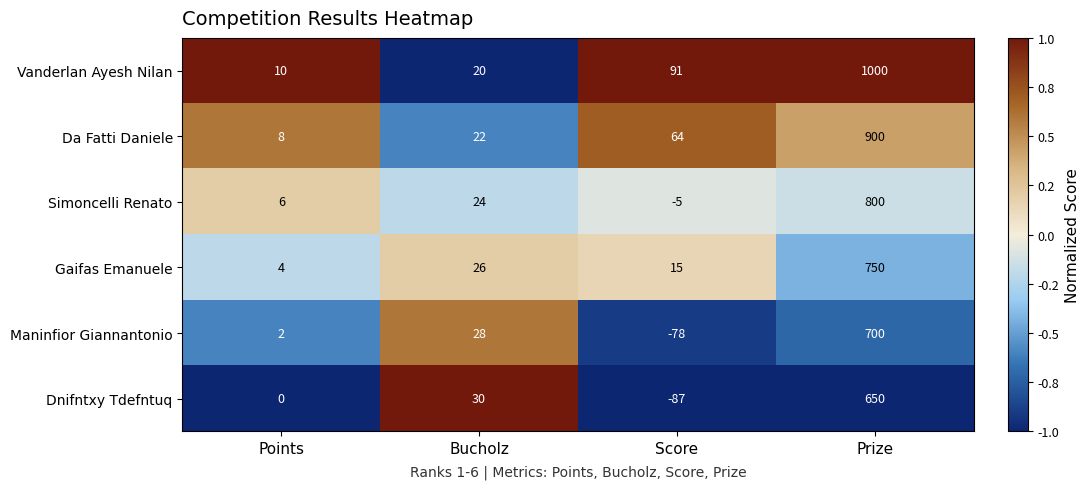

What is the difference between the second highest and second lowest values in the Dnifntxy Tdefntuq series?

30